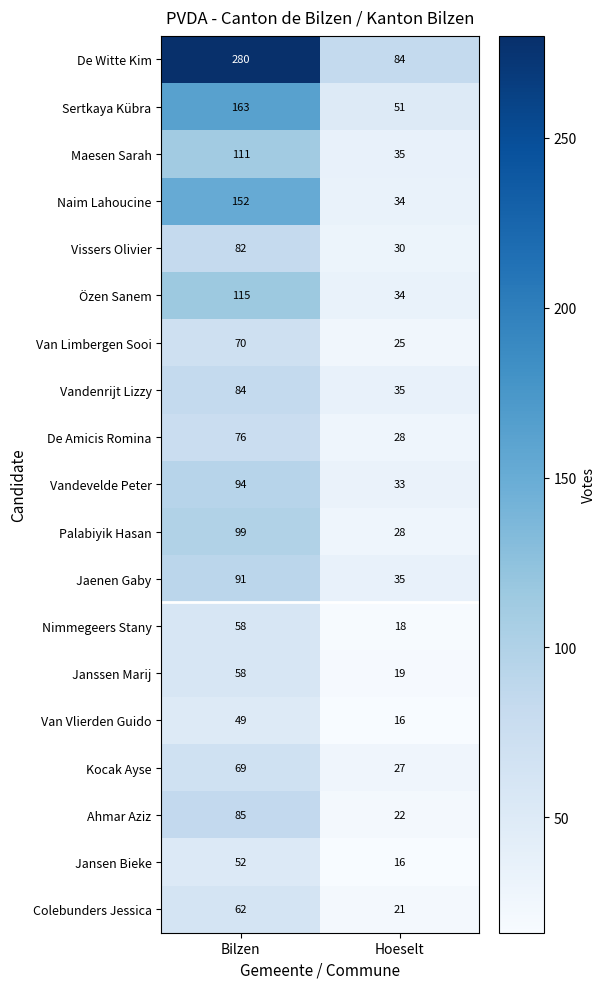

What is the total value across all series at Hoeselt?

591